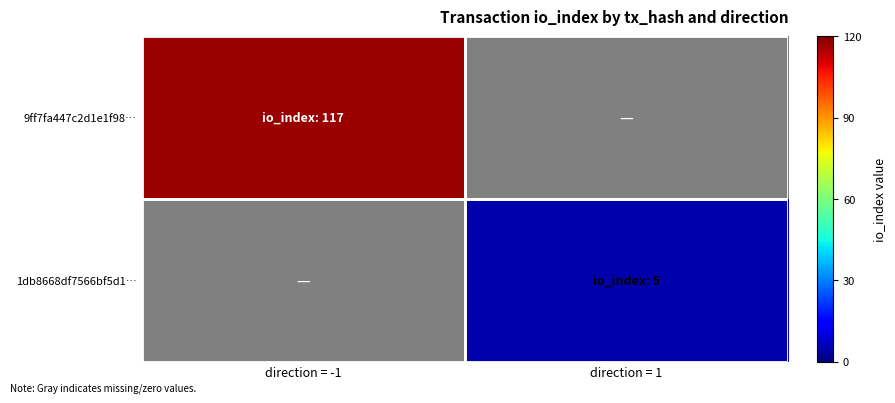

Which category has the lowest value across all series?

direction = 1